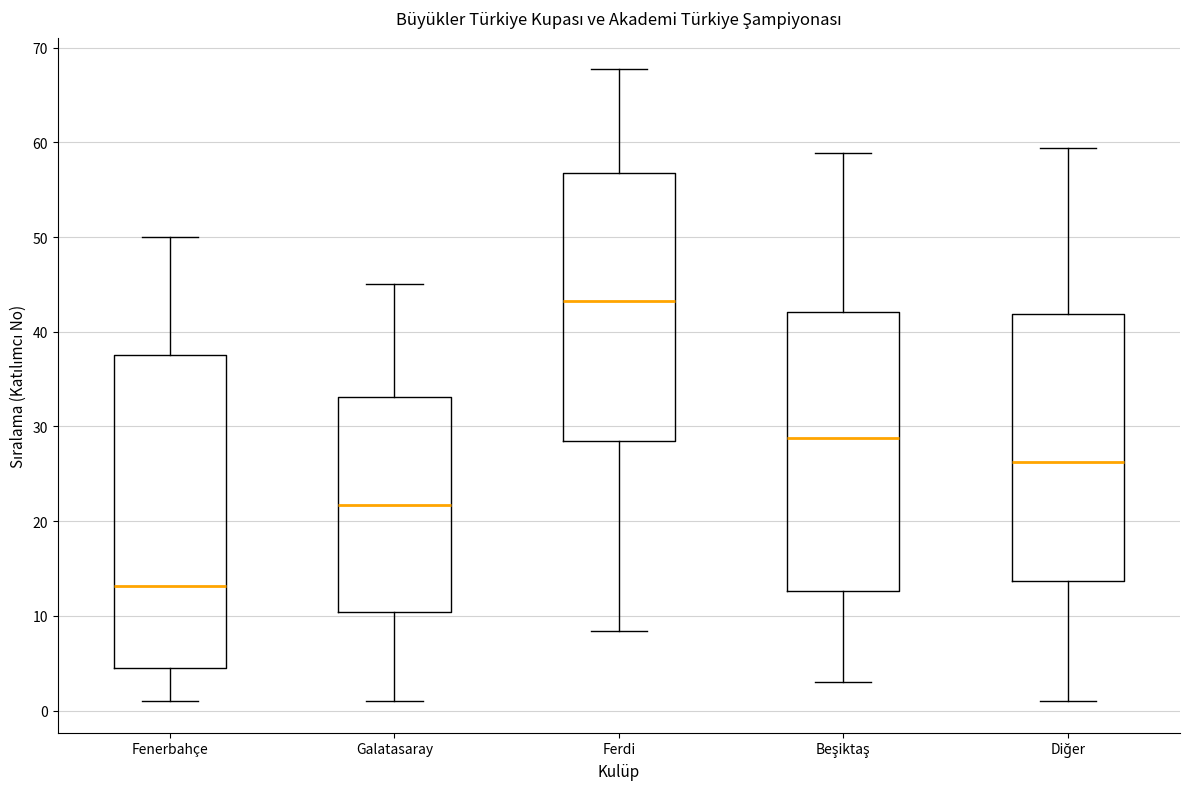

Where does the median line of the box for Ferdi sit on the y-axis? The values are not printed on the chart, so give them approximately, as read against the axis.

43